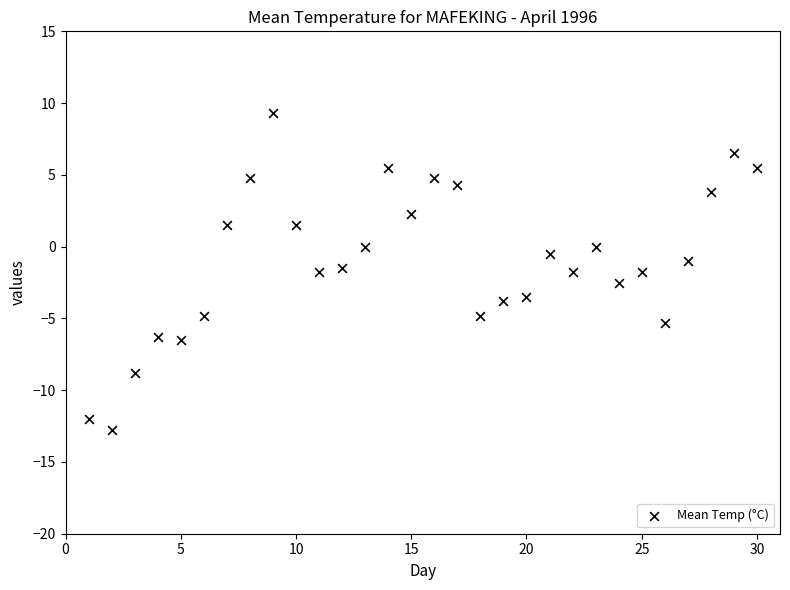

What is the range of Y values (max minus min)?

22.1